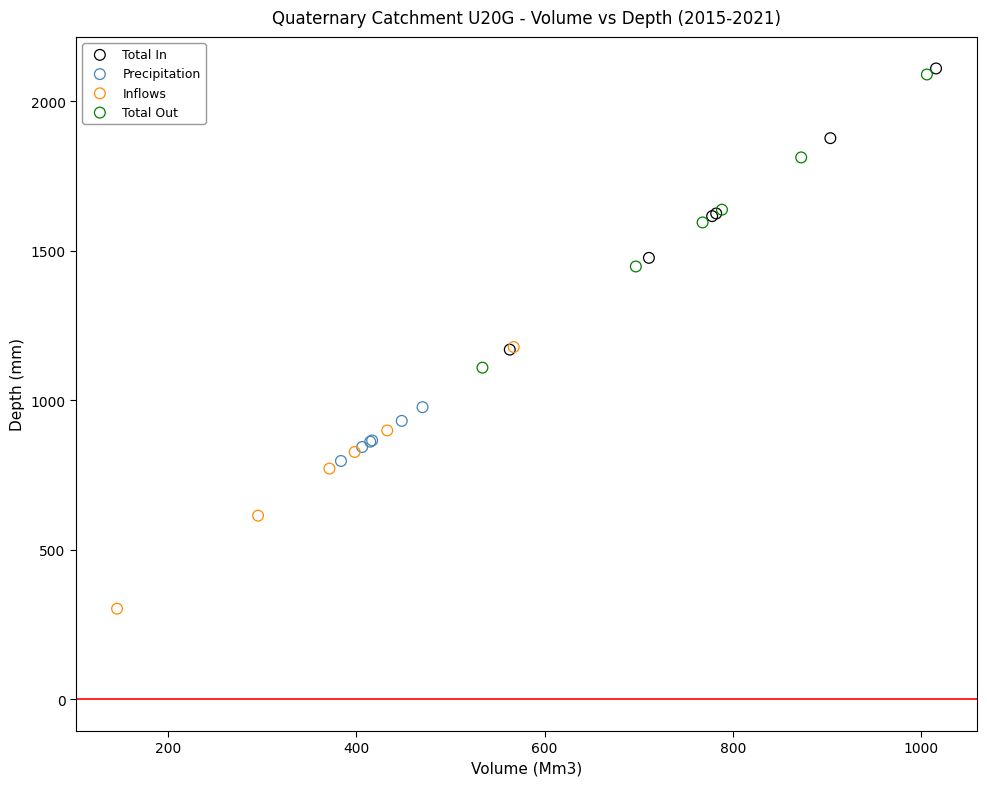

Which series reaches the minimum Y coordinate?

Inflows